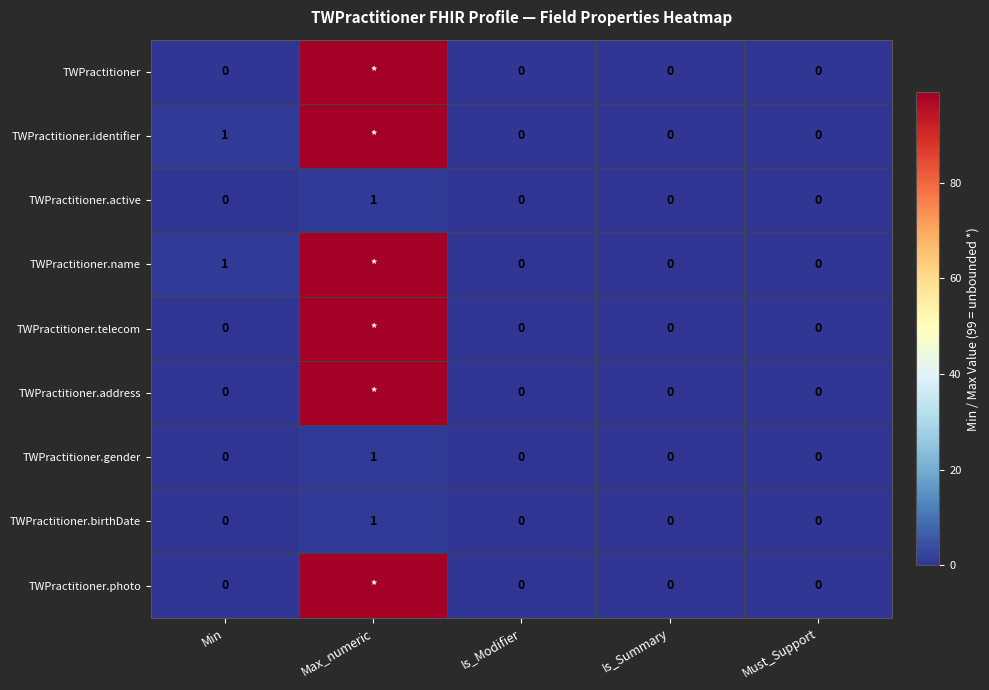

At how many categories does at least one series exceed 68?

1